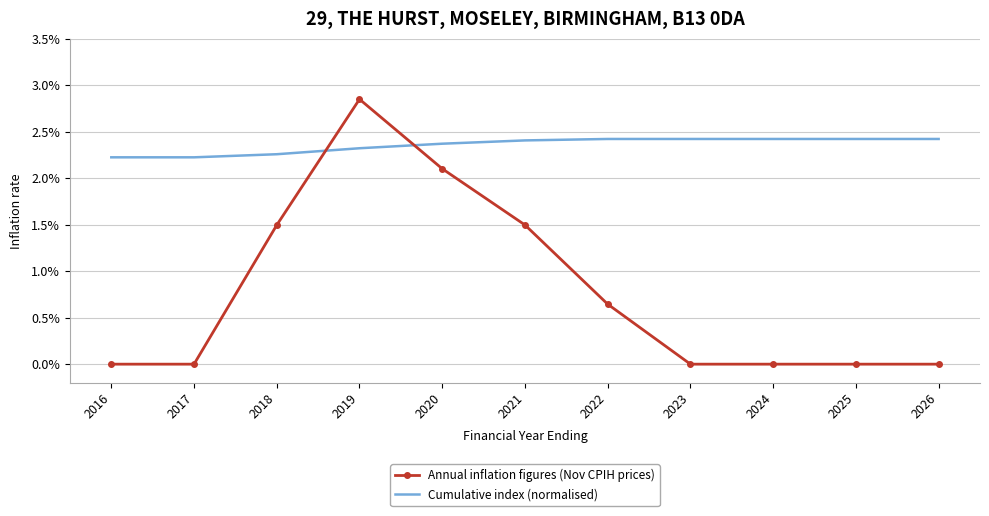

Between 2026 and 2023, which is larger?

2026